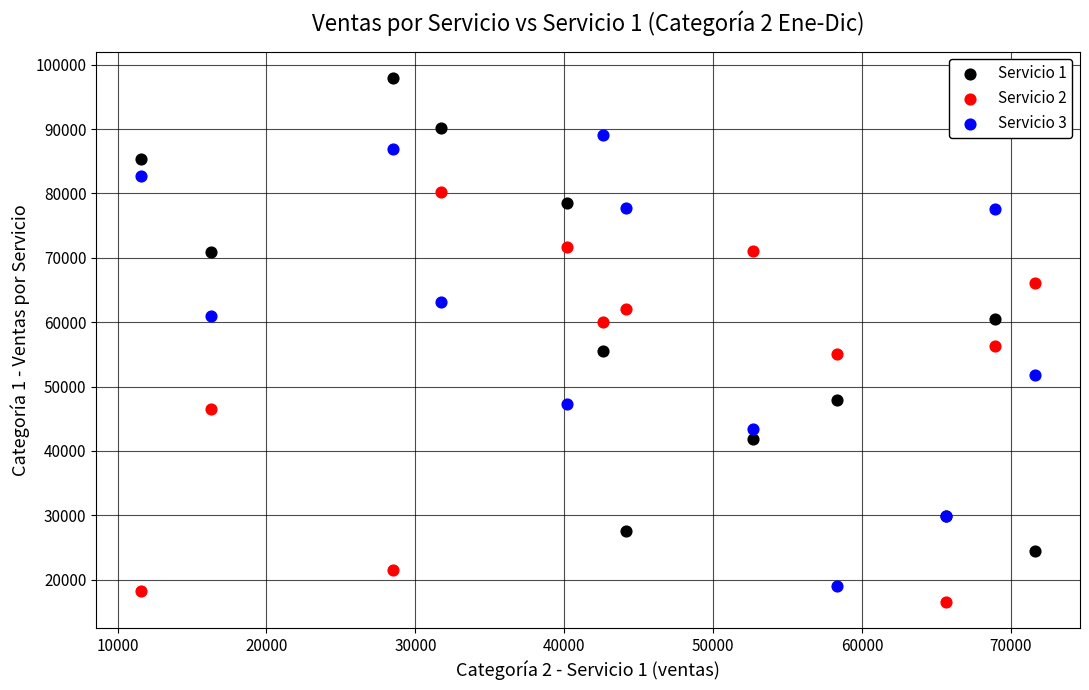

What is the X range (max minus min) for the scatter plot?

60073